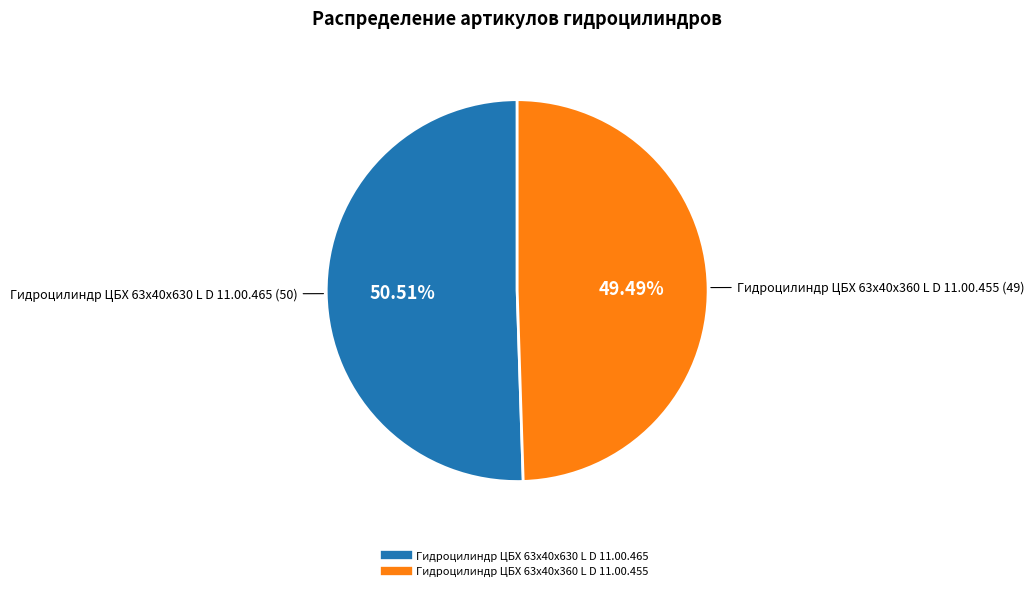

Which slice is the largest?

Гидроцилиндр ЦБХ 63х40х630 L D 11.00.465